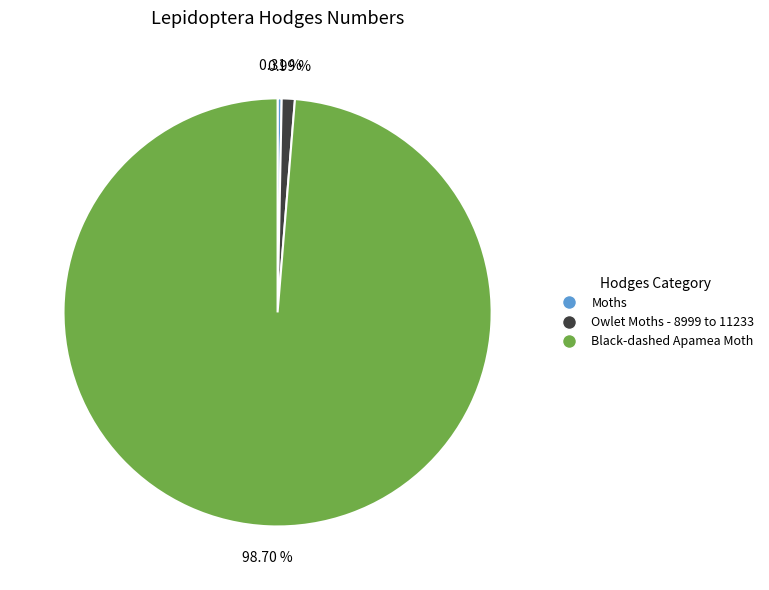

What percentage is the Owlet Moths - 8999 to 11233 slice, to the nearest percent?

1%